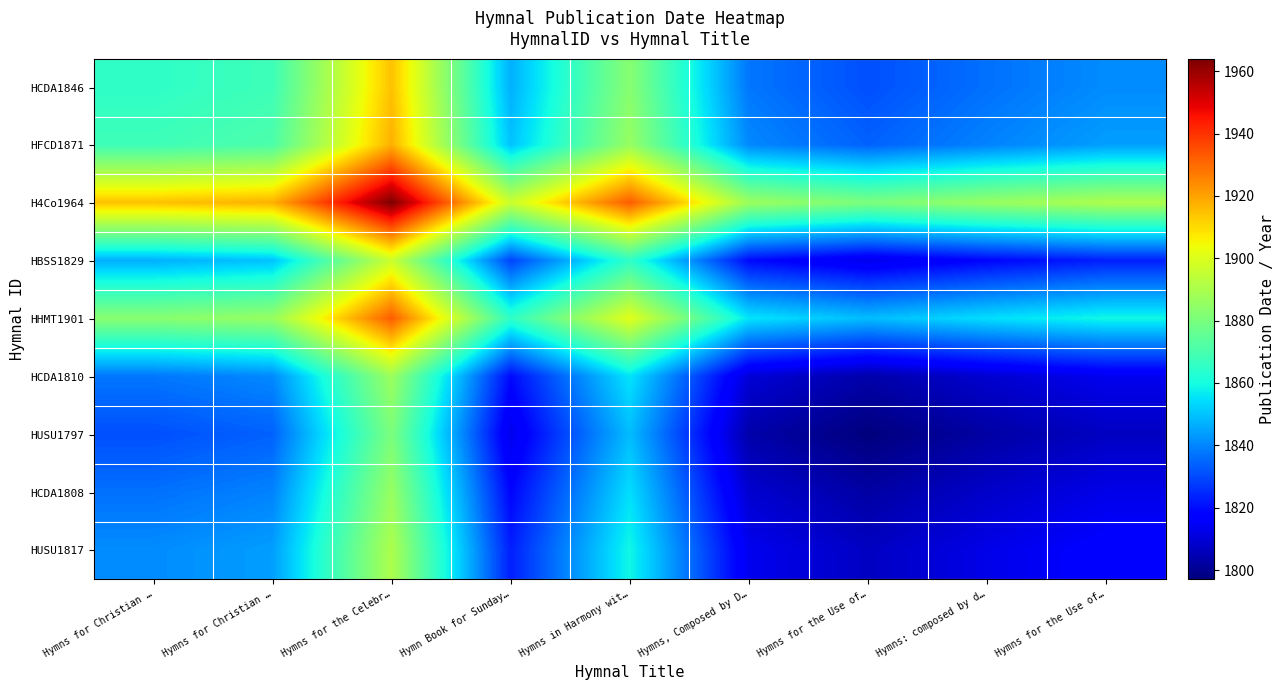

Which label corresponds to the largest value in the chart?

Hymns for the Celebr…